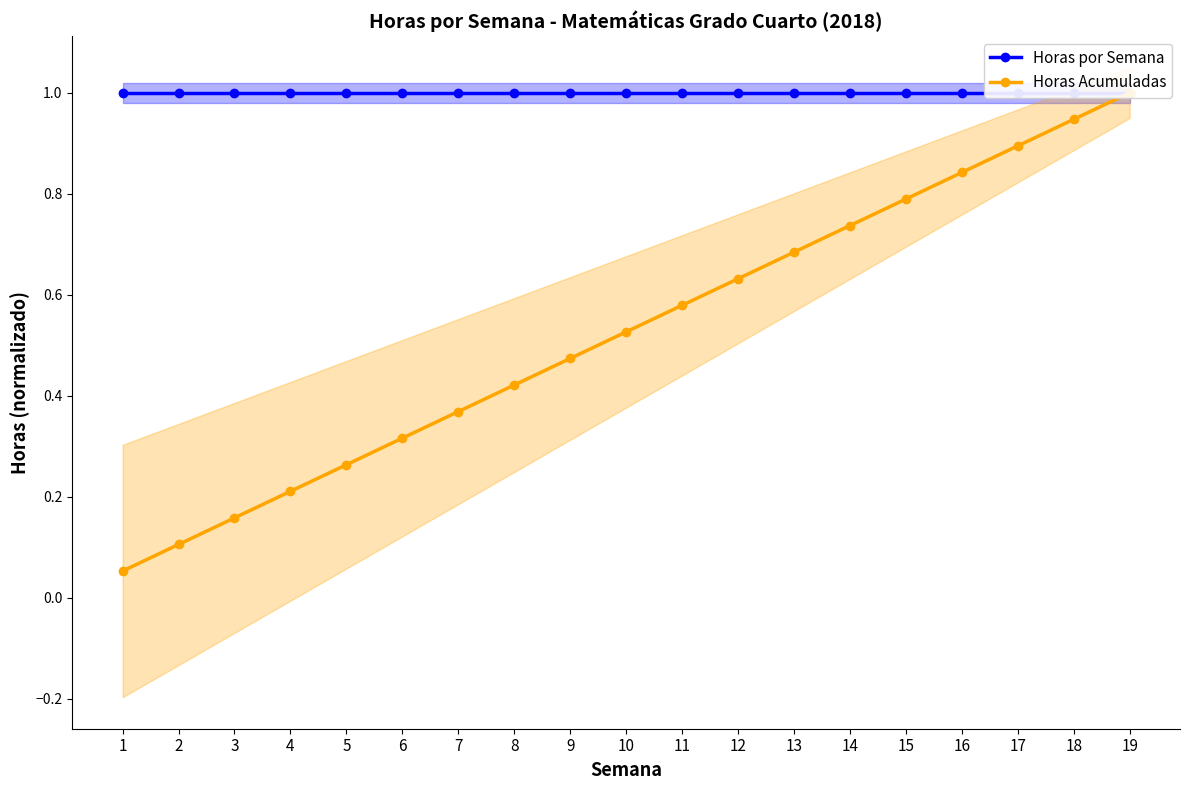

Between 6 and 9, which is larger?

6